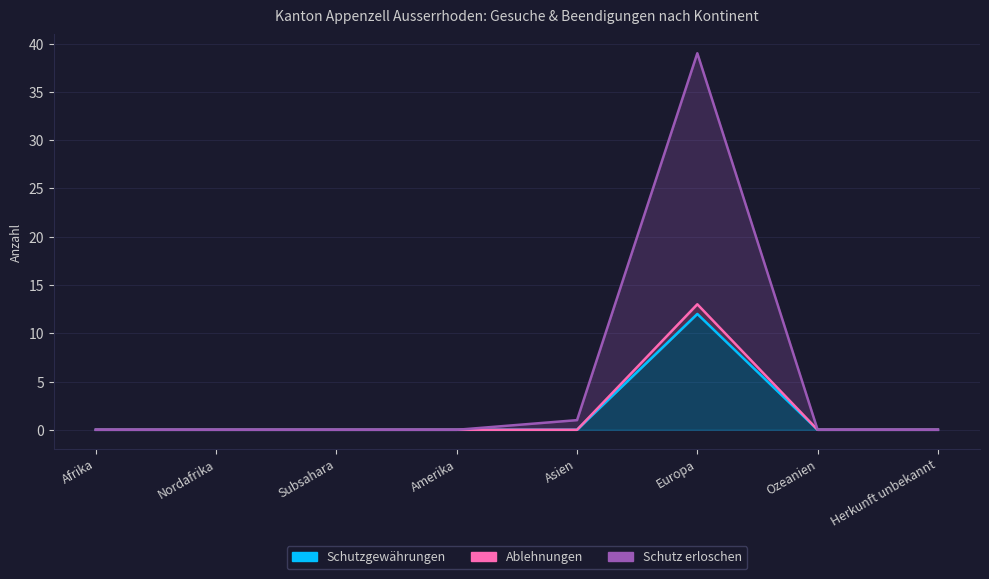

What is the difference between the Ablehnungen values at Afrika and Europa?

13